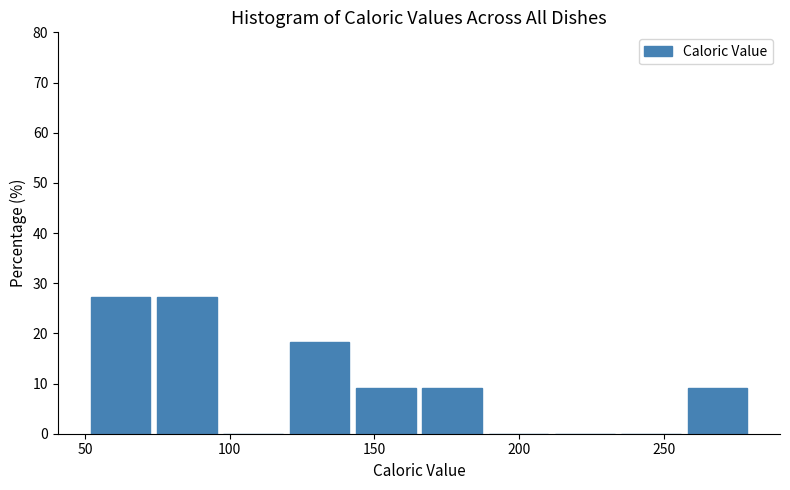

How tall is the bar that spans 165 to 190 on the x-axis? Neither the bar edges nor the heights are printed on the chart, so give them approximately, as read against the axes.

9